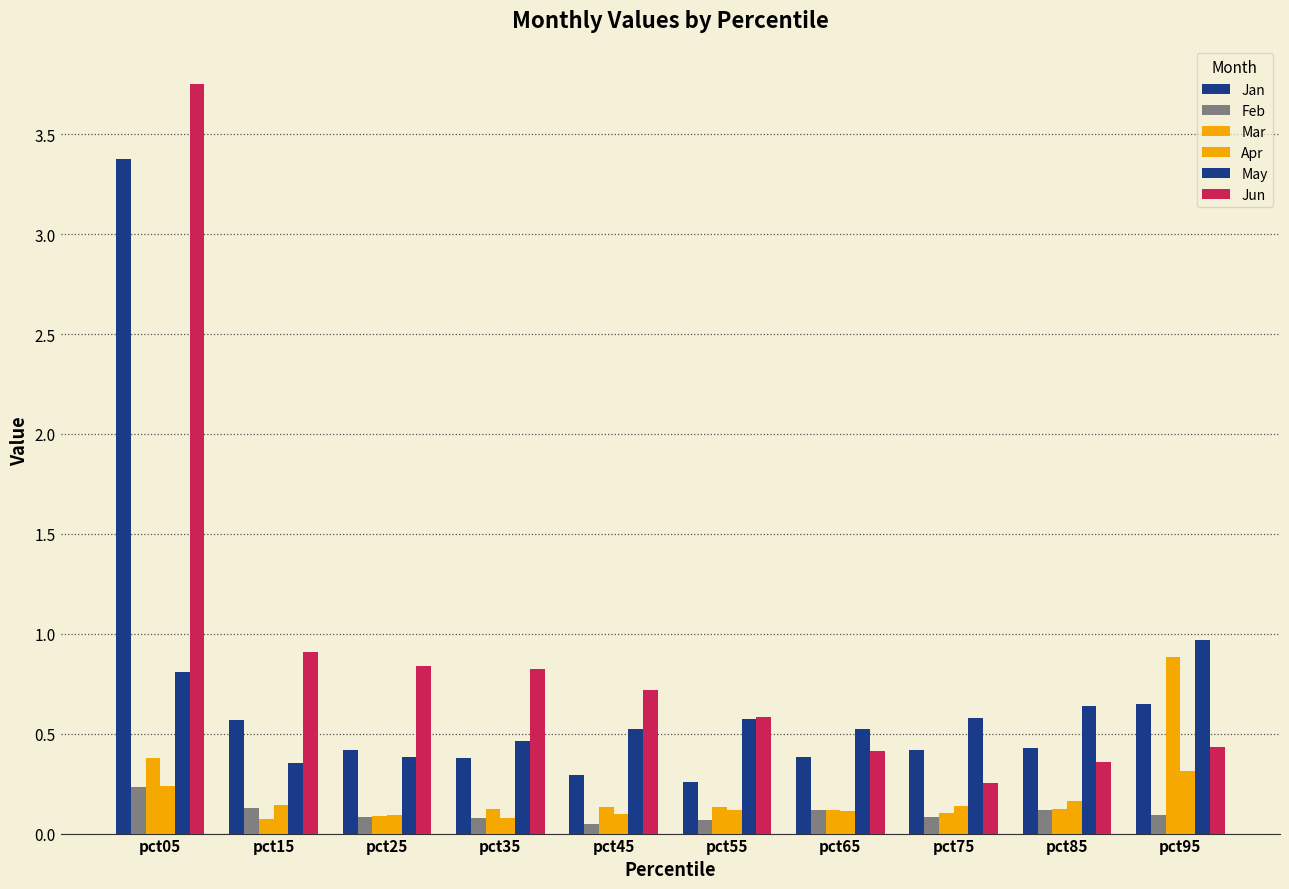

At which category is the sum across all series the highest?

pct05